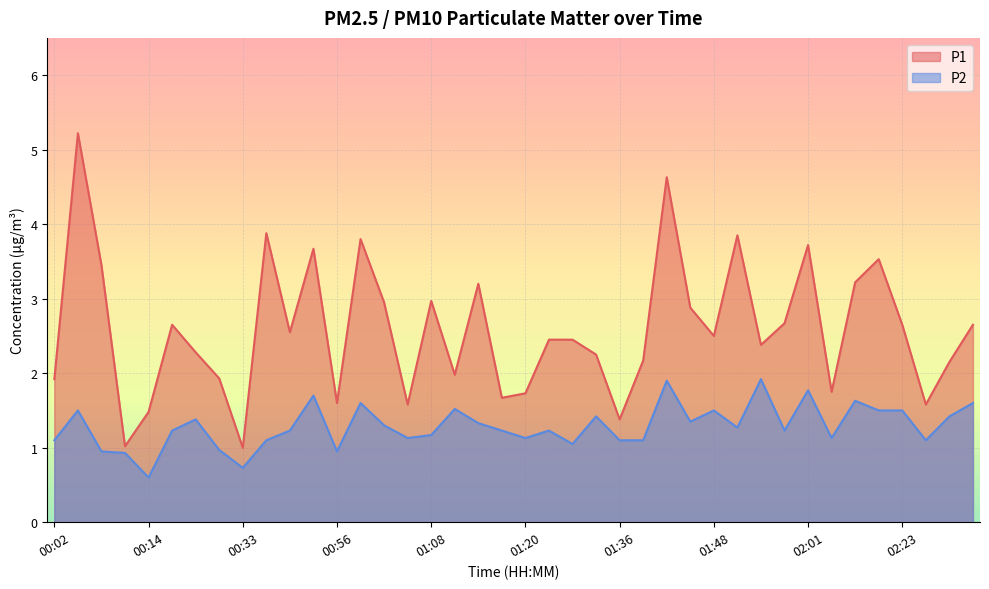

At which category does P2 reach its first local peak?

00:05